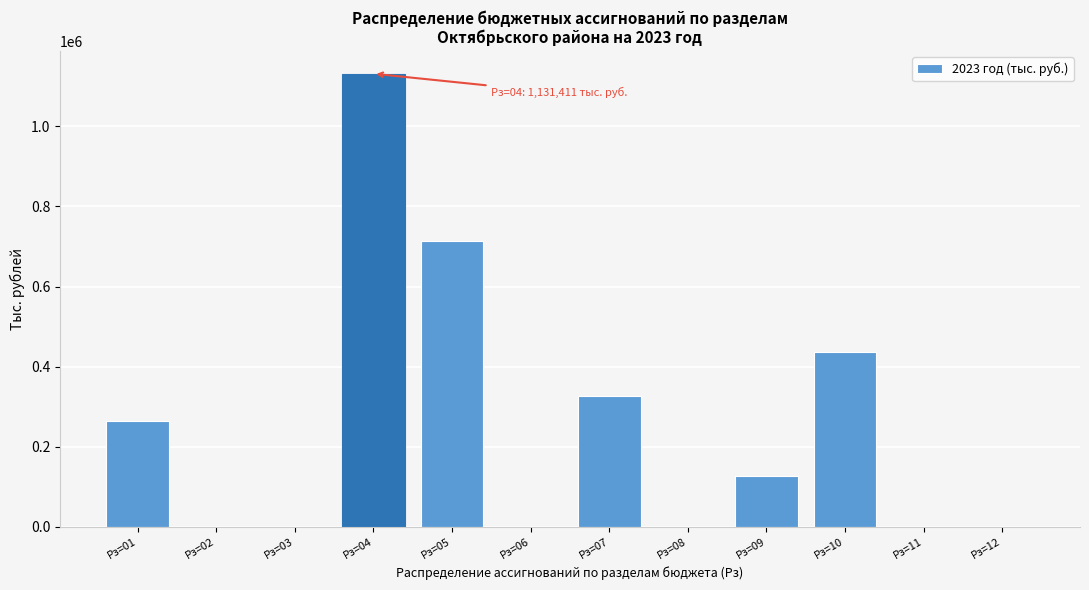

Reading left to right, extract all data points from this chart.

Рз=01=263583.8	Рз=02=0.0	Рз=03=0.0	Рз=04=1131411.2	Рз=05=714004.0	Рз=06=0.0	Рз=07=327469.6	Рз=08=0.0	Рз=09=126000.0	Рз=10=436218.8	Рз=11=0.0	Рз=12=0.0